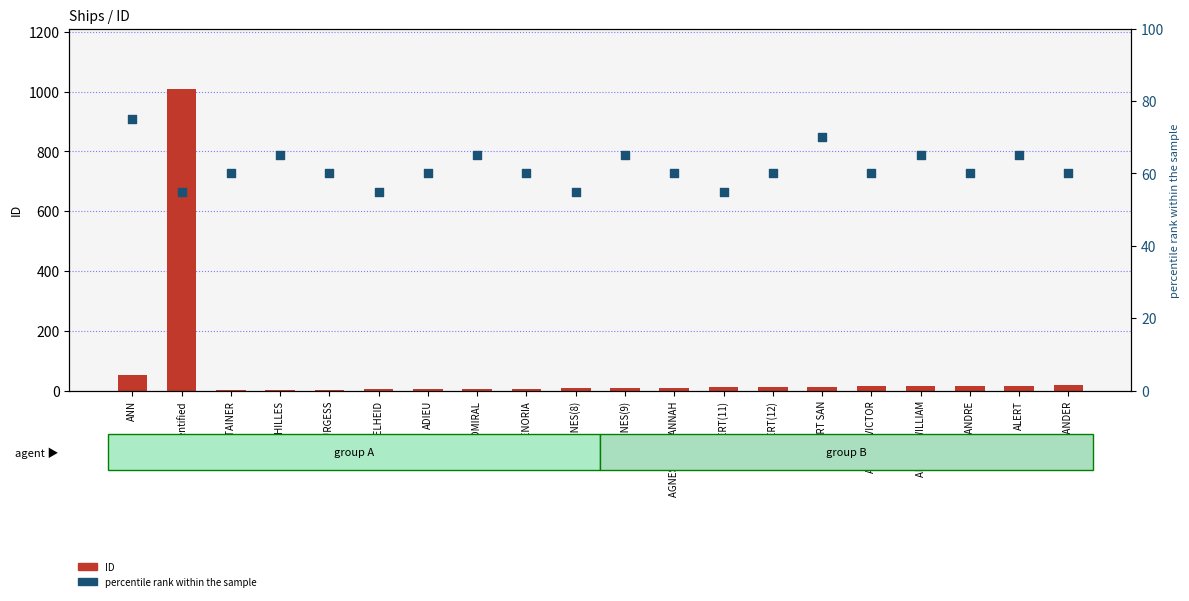

Which series reaches the minimum Y coordinate?

ID